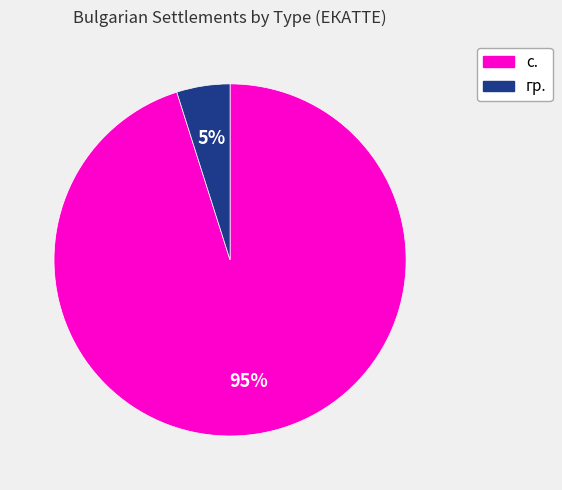

Which has a higher value, гр. or с.?

с.